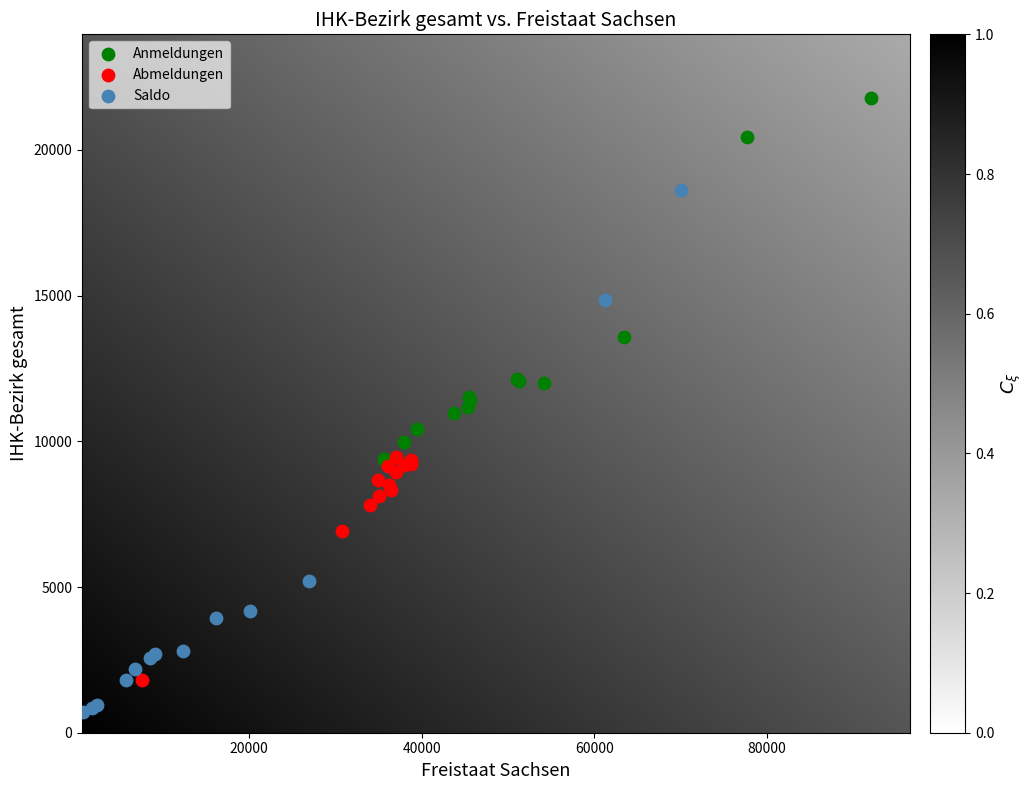

Which series contains the highest Y value?

Anmeldungen